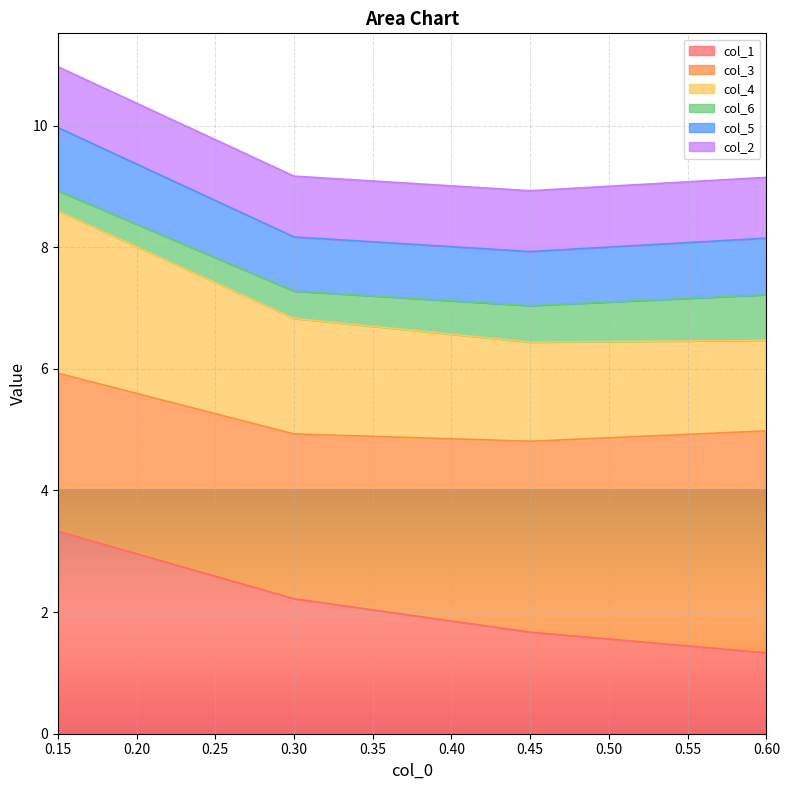

What are all the series names shown in the legend?

col_1, col_3, col_4, col_6, col_5, col_2